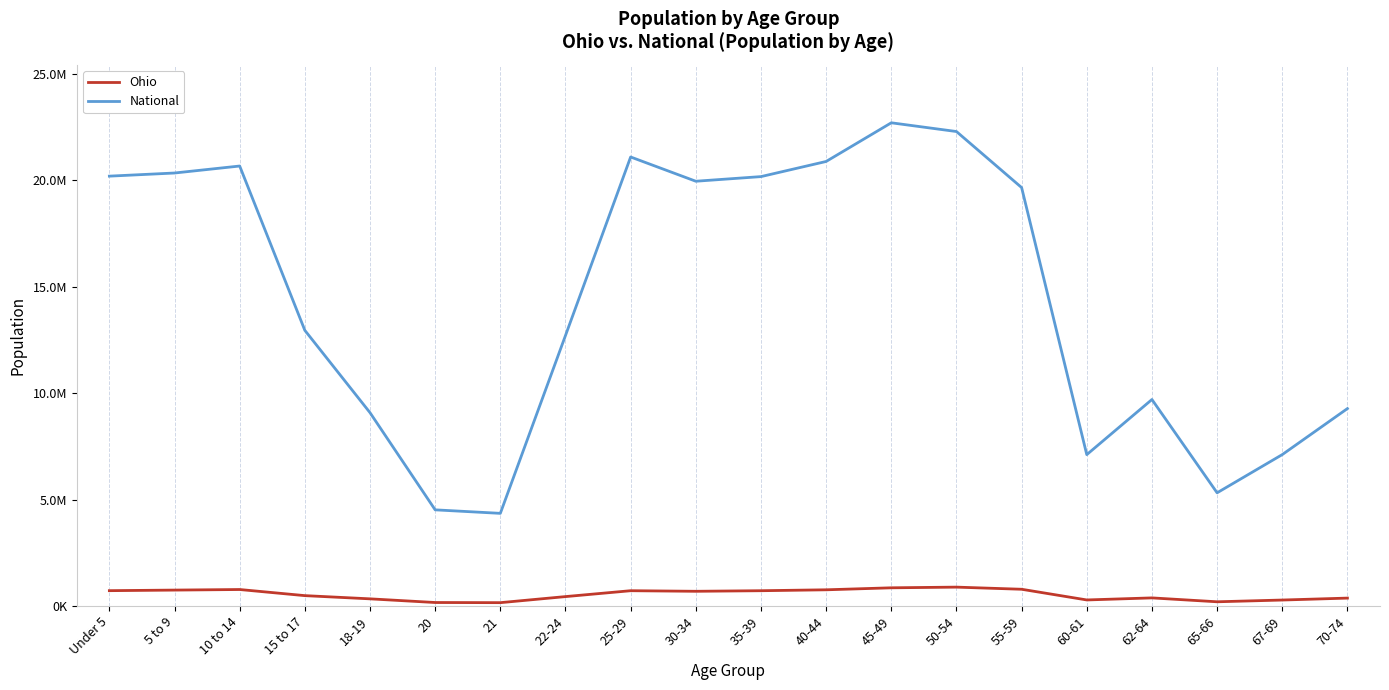

Count the number of data series in this chart.

2